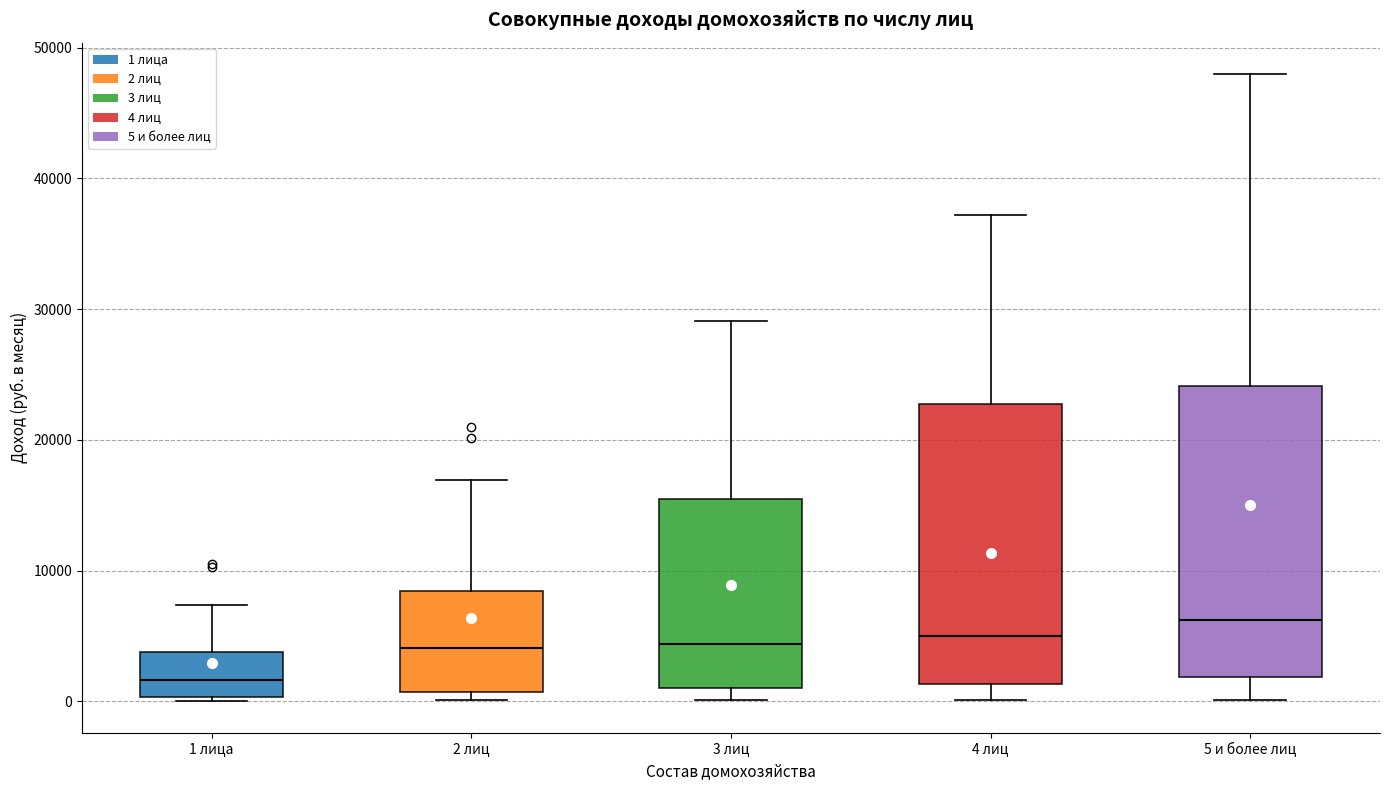

Where does the upper whisker of the box for 1 лица end on the y-axis? The values are not printed on the chart, so give them approximately, as read against the axis.

7000